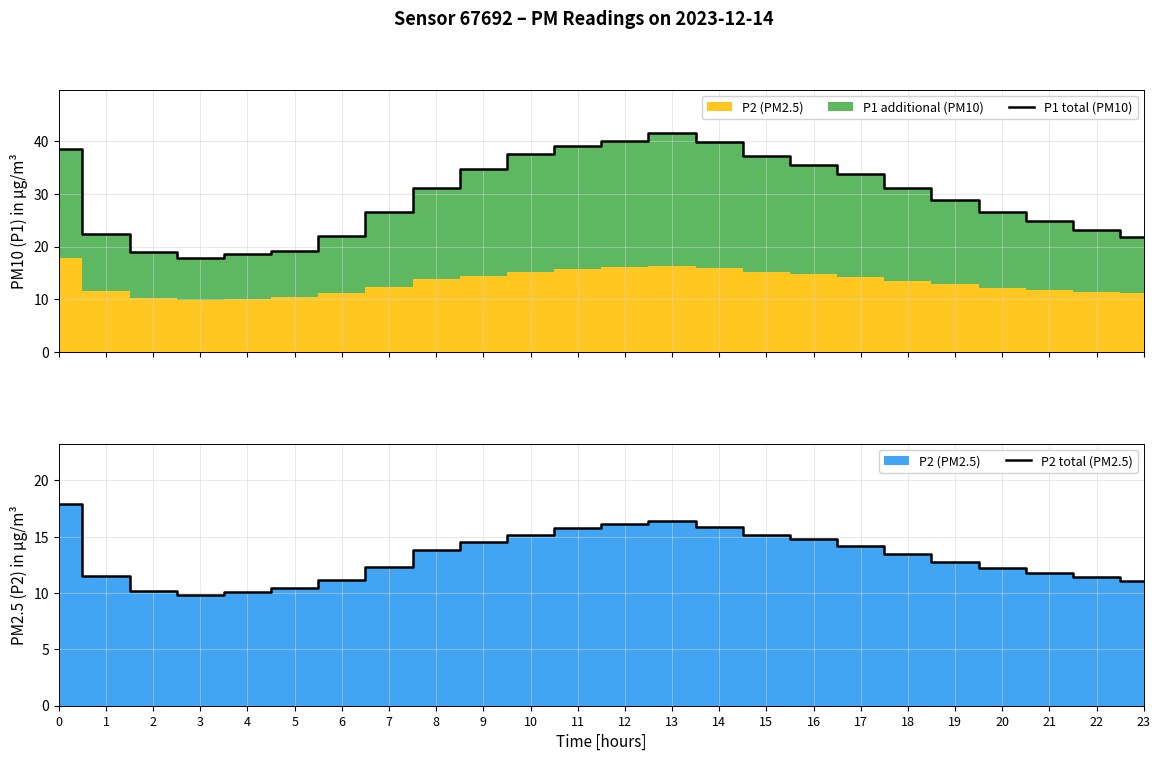

Reading right to left, extract all data points from this chart.

P1 total (PM10): 21.8	23.2	24.8	26.5	28.9	31.2	33.8	35.5	37.2	39.8	41.5	40.1	39.2	37.5	34.8	31.2	26.5	22.1	19.2	18.5	17.8	18.9	22.4	38.5
P2 total (PM2.5): 11.1	11.4	11.8	12.2	12.8	13.5	14.2	14.8	15.2	15.9	16.4	16.1	15.8	15.2	14.5	13.8	12.3	11.2	10.4	10.1	9.8	10.2	11.5	17.9